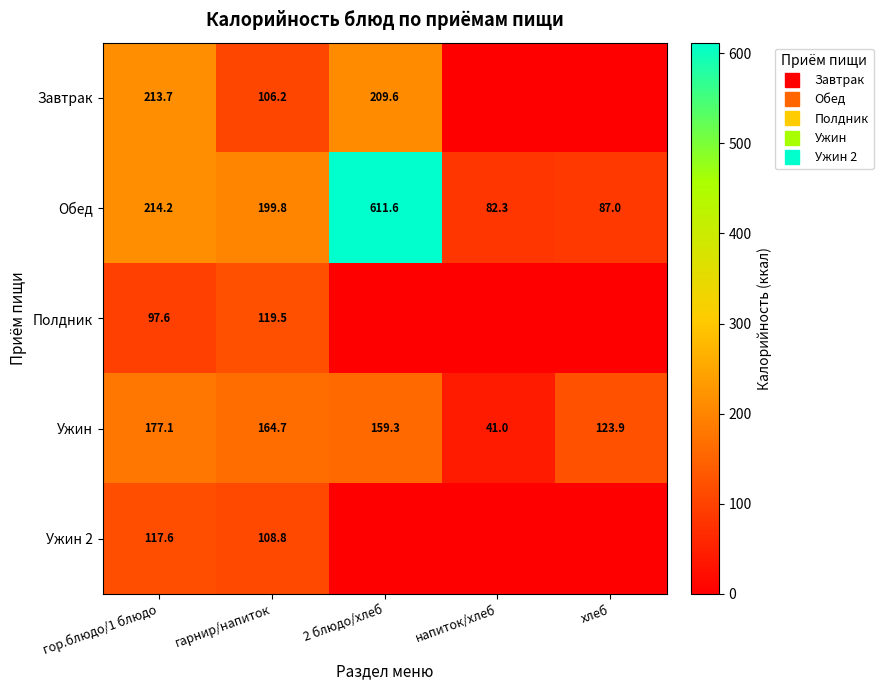

Which category has the highest value in the Ужин 2 series?

гор.блюдо/1 блюдо